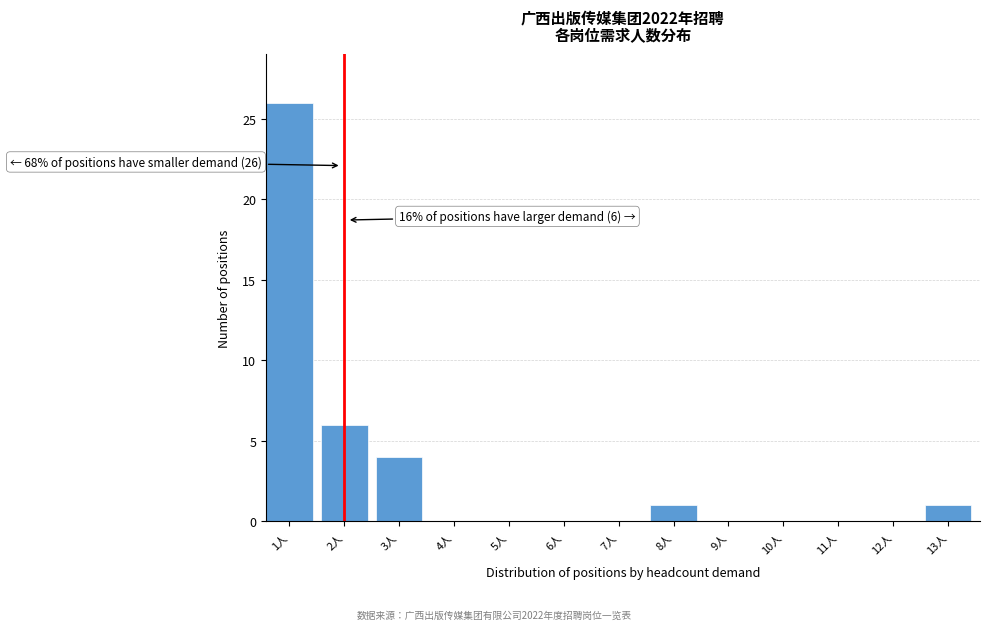

Reading left to right, transcribe all the data shown in this chart.

1人=26	2人=6	3人=4	4人=0	5人=0	6人=0	7人=0	8人=1	9人=0	10人=0	11人=0	12人=0	13人=1